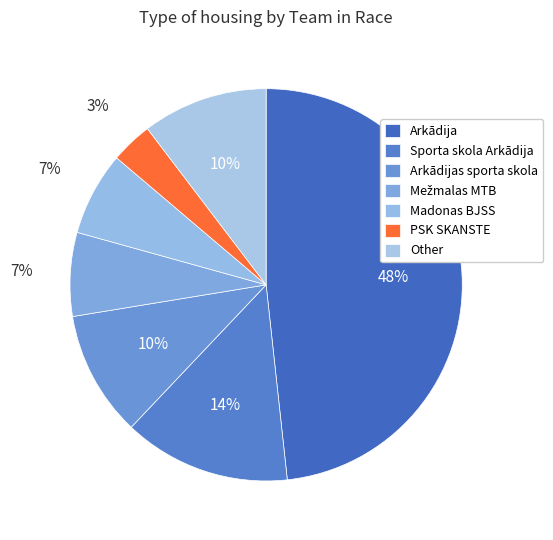

Does Madonas BJSS represent more than half of the total?

No